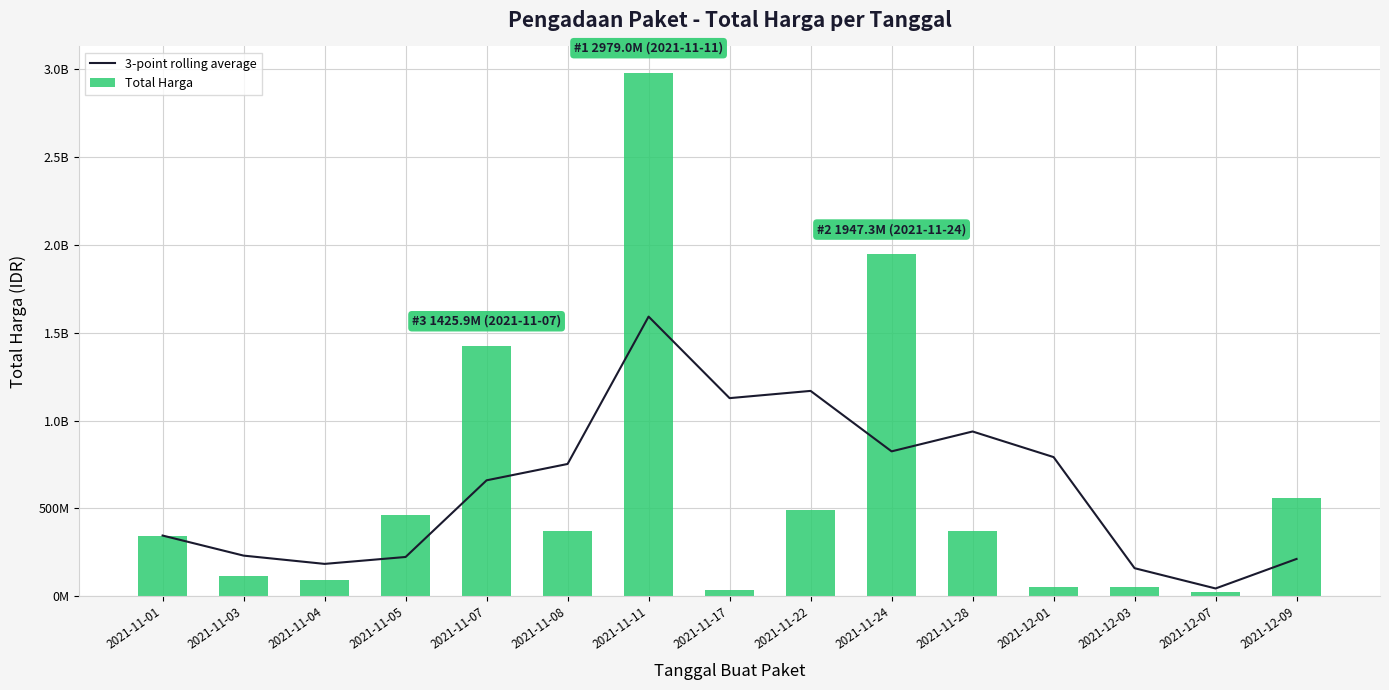

What are all the series names shown in the legend?

3-point rolling average, Total Harga